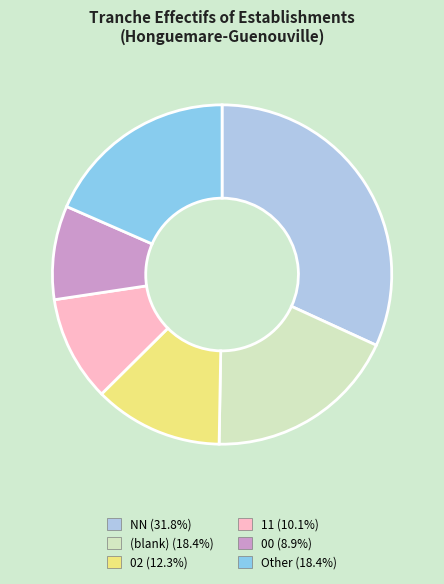

Is there any slice that represents more than half of the pie?

No